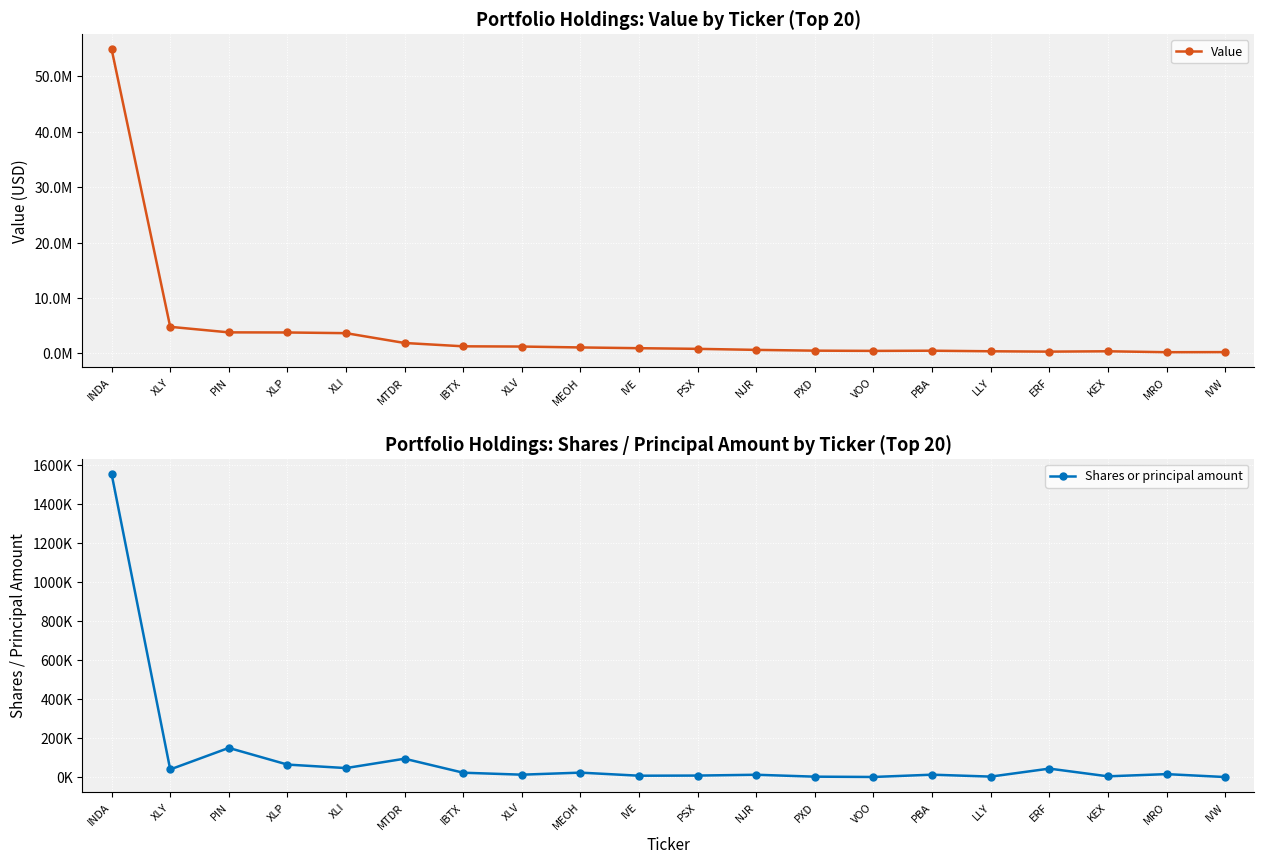

At which category does Shares or principal amount reach its first local peak?

PIN